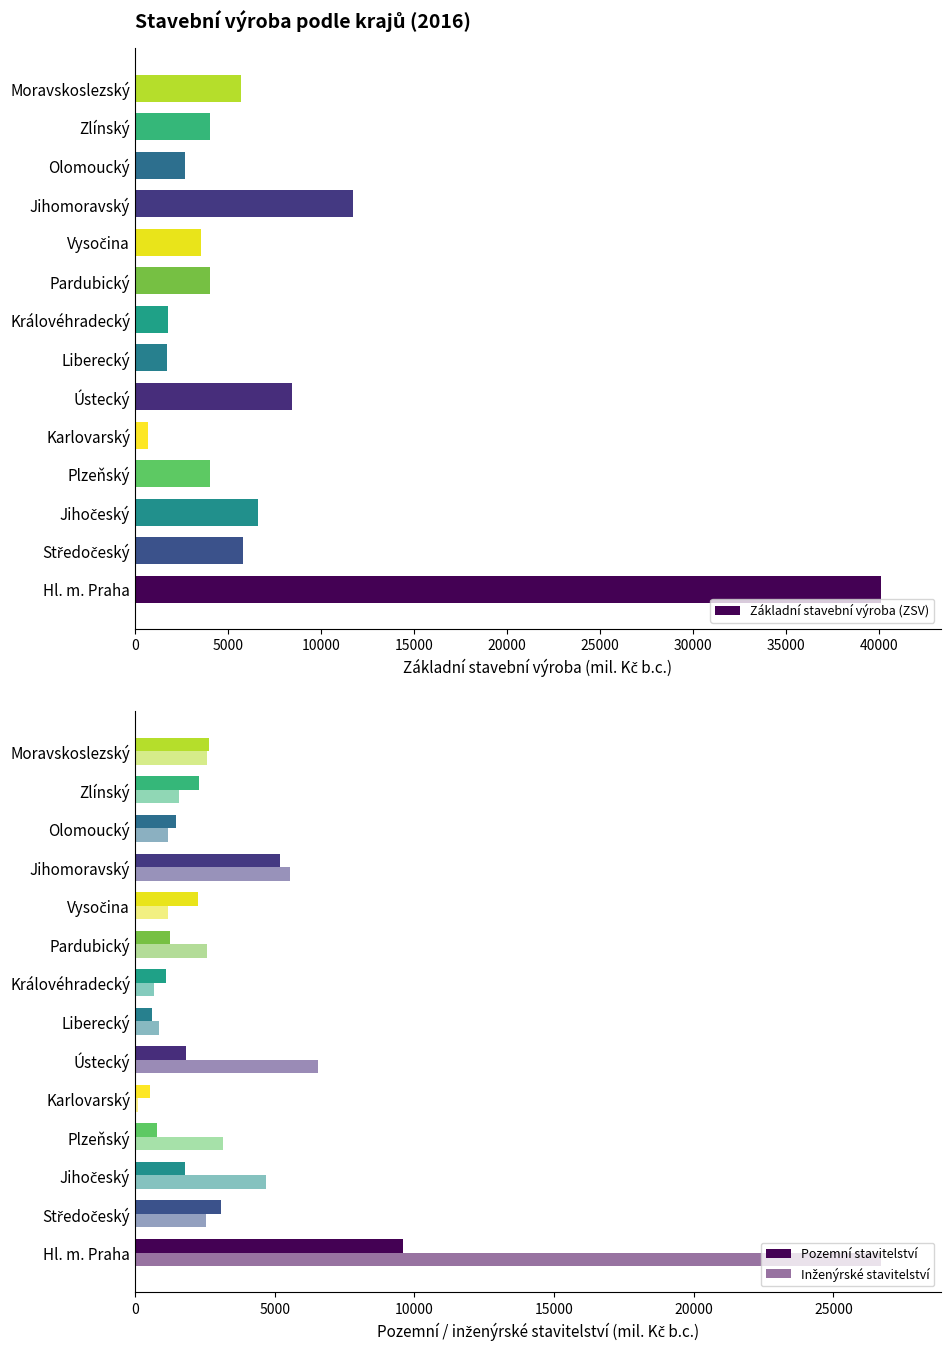

What is the difference between the maximum and minimum values in the Inženýrské stavitelství series?

26587